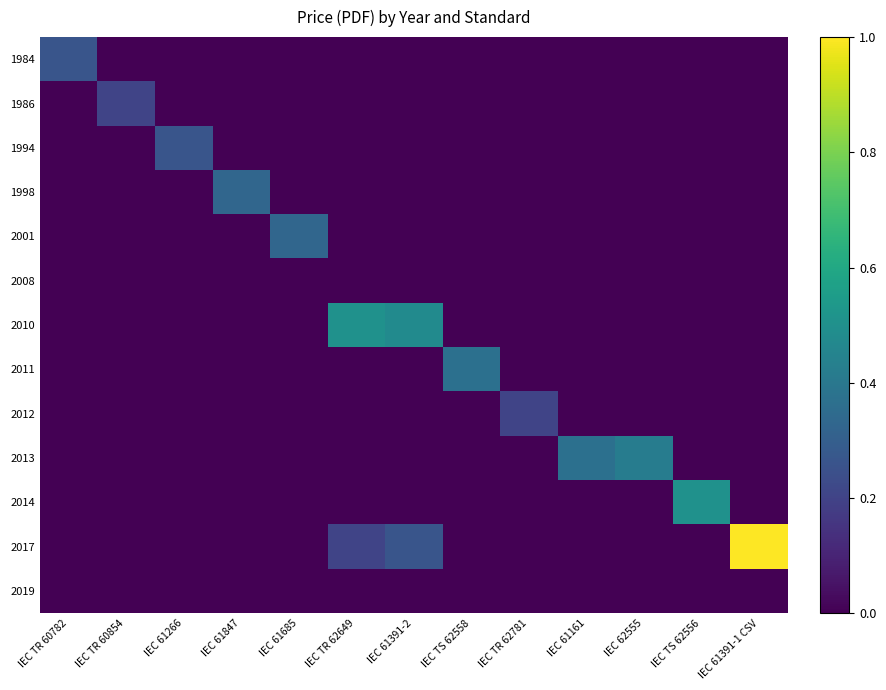

Reading left to right, extract all data points from this chart.

1984: IEC TR 60782=0.3	IEC TR 60854=0.0	IEC 61266=0.0	IEC 61847=0.0	IEC 61685=0.0	IEC TR 62649=0.0	IEC 61391-2=0.0	IEC TS 62558=0.0	IEC TR 62781=0.0	IEC 61161=0.0	IEC 62555=0.0	IEC TS 62556=0.0	IEC 61391-1 CSV=0.0
1986: IEC TR 60782=0.0	IEC TR 60854=0.2	IEC 61266=0.0	IEC 61847=0.0	IEC 61685=0.0	IEC TR 62649=0.0	IEC 61391-2=0.0	IEC TS 62558=0.0	IEC TR 62781=0.0	IEC 61161=0.0	IEC 62555=0.0	IEC TS 62556=0.0	IEC 61391-1 CSV=0.0
1994: IEC TR 60782=0.0	IEC TR 60854=0.0	IEC 61266=0.3	IEC 61847=0.0	IEC 61685=0.0	IEC TR 62649=0.0	IEC 61391-2=0.0	IEC TS 62558=0.0	IEC TR 62781=0.0	IEC 61161=0.0	IEC 62555=0.0	IEC TS 62556=0.0	IEC 61391-1 CSV=0.0
1998: IEC TR 60782=0.0	IEC TR 60854=0.0	IEC 61266=0.0	IEC 61847=0.3	IEC 61685=0.0	IEC TR 62649=0.0	IEC 61391-2=0.0	IEC TS 62558=0.0	IEC TR 62781=0.0	IEC 61161=0.0	IEC 62555=0.0	IEC TS 62556=0.0	IEC 61391-1 CSV=0.0
2001: IEC TR 60782=0.0	IEC TR 60854=0.0	IEC 61266=0.0	IEC 61847=0.0	IEC 61685=0.3	IEC TR 62649=0.0	IEC 61391-2=0.0	IEC TS 62558=0.0	IEC TR 62781=0.0	IEC 61161=0.0	IEC 62555=0.0	IEC TS 62556=0.0	IEC 61391-1 CSV=0.0
2008: IEC TR 60782=0.0	IEC TR 60854=0.0	IEC 61266=0.0	IEC 61847=0.0	IEC 61685=0.0	IEC TR 62649=0.0	IEC 61391-2=0.0	IEC TS 62558=0.0	IEC TR 62781=0.0	IEC 61161=0.0	IEC 62555=0.0	IEC TS 62556=0.0	IEC 61391-1 CSV=0.0
2010: IEC TR 60782=0.0	IEC TR 60854=0.0	IEC 61266=0.0	IEC 61847=0.0	IEC 61685=0.0	IEC TR 62649=0.5	IEC 61391-2=0.5	IEC TS 62558=0.0	IEC TR 62781=0.0	IEC 61161=0.0	IEC 62555=0.0	IEC TS 62556=0.0	IEC 61391-1 CSV=0.0
2011: IEC TR 60782=0.0	IEC TR 60854=0.0	IEC 61266=0.0	IEC 61847=0.0	IEC 61685=0.0	IEC TR 62649=0.0	IEC 61391-2=0.0	IEC TS 62558=0.4	IEC TR 62781=0.0	IEC 61161=0.0	IEC 62555=0.0	IEC TS 62556=0.0	IEC 61391-1 CSV=0.0
2012: IEC TR 60782=0.0	IEC TR 60854=0.0	IEC 61266=0.0	IEC 61847=0.0	IEC 61685=0.0	IEC TR 62649=0.0	IEC 61391-2=0.0	IEC TS 62558=0.0	IEC TR 62781=0.2	IEC 61161=0.0	IEC 62555=0.0	IEC TS 62556=0.0	IEC 61391-1 CSV=0.0
2013: IEC TR 60782=0.0	IEC TR 60854=0.0	IEC 61266=0.0	IEC 61847=0.0	IEC 61685=0.0	IEC TR 62649=0.0	IEC 61391-2=0.0	IEC TS 62558=0.0	IEC TR 62781=0.0	IEC 61161=0.4	IEC 62555=0.4	IEC TS 62556=0.0	IEC 61391-1 CSV=0.0
2014: IEC TR 60782=0.0	IEC TR 60854=0.0	IEC 61266=0.0	IEC 61847=0.0	IEC 61685=0.0	IEC TR 62649=0.0	IEC 61391-2=0.0	IEC TS 62558=0.0	IEC TR 62781=0.0	IEC 61161=0.0	IEC 62555=0.0	IEC TS 62556=0.5	IEC 61391-1 CSV=0.0
2017: IEC TR 60782=0.0	IEC TR 60854=0.0	IEC 61266=0.0	IEC 61847=0.0	IEC 61685=0.0	IEC TR 62649=0.2	IEC 61391-2=0.3	IEC TS 62558=0.0	IEC TR 62781=0.0	IEC 61161=0.0	IEC 62555=0.0	IEC TS 62556=0.0	IEC 61391-1 CSV=1.0
2019: IEC TR 60782=0.0	IEC TR 60854=0.0	IEC 61266=0.0	IEC 61847=0.0	IEC 61685=0.0	IEC TR 62649=0.0	IEC 61391-2=0.0	IEC TS 62558=0.0	IEC TR 62781=0.0	IEC 61161=0.0	IEC 62555=0.0	IEC TS 62556=0.0	IEC 61391-1 CSV=0.0